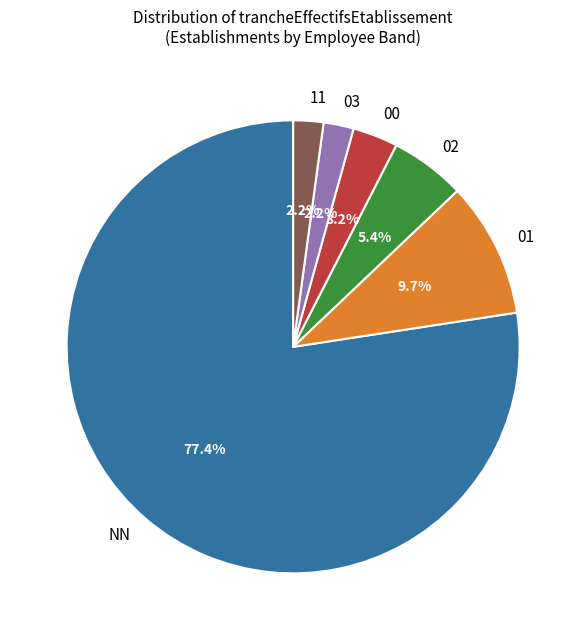

Between 02 and 00, which is larger?

02